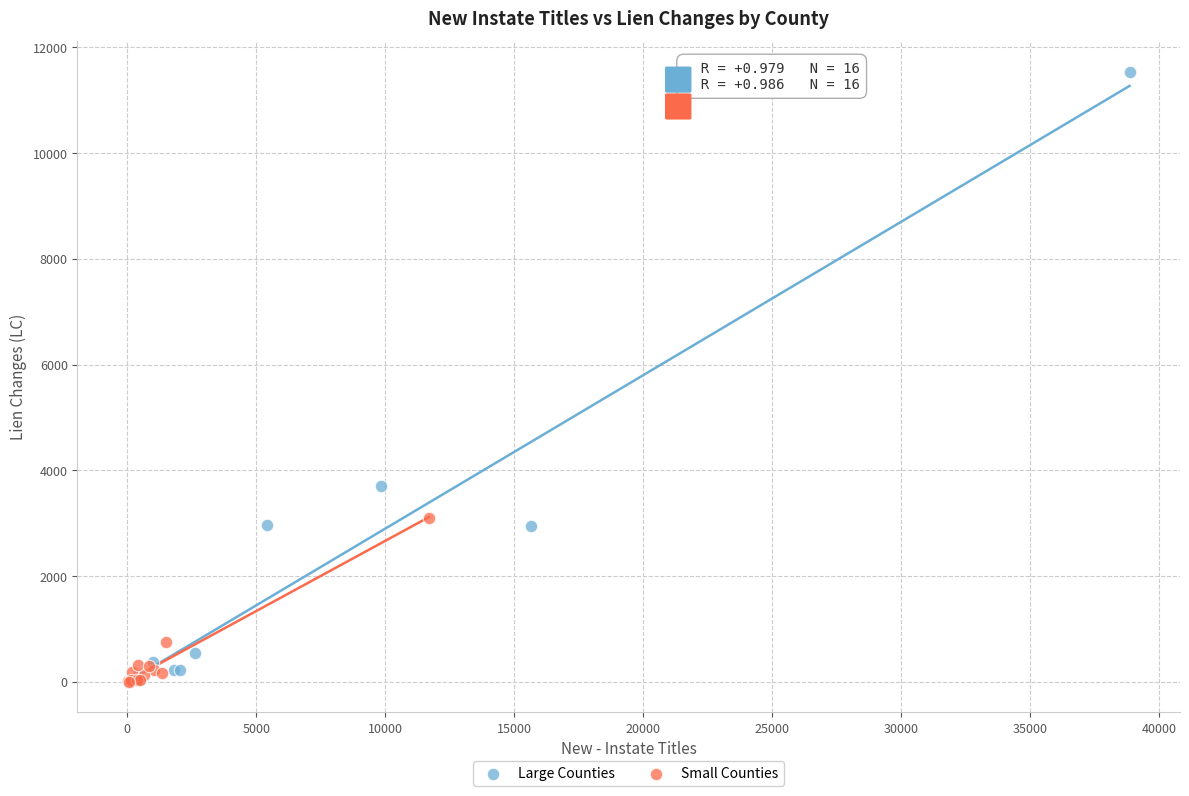

Which series has the largest Y range (max minus min)?

Large Counties